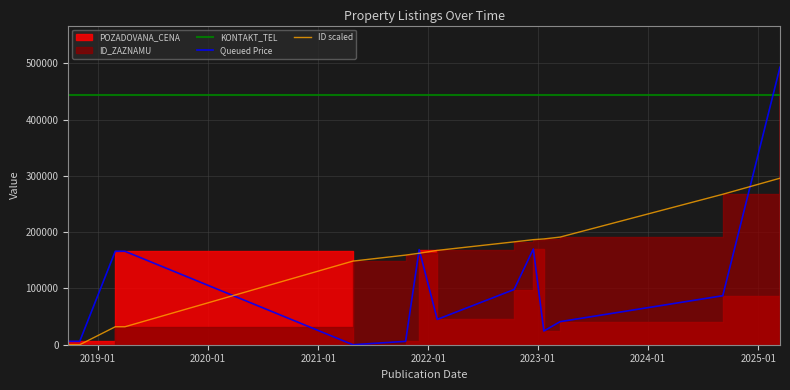

What is the difference between the maximum and second lowest values in the Queued Price series?

487000.0